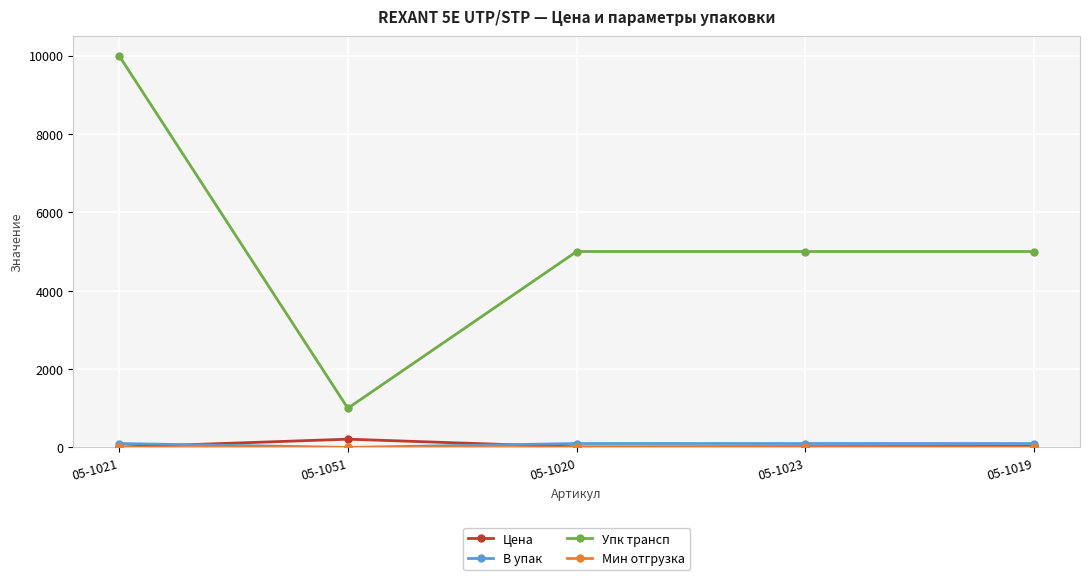

What is the minimum value for Цена?

8.9